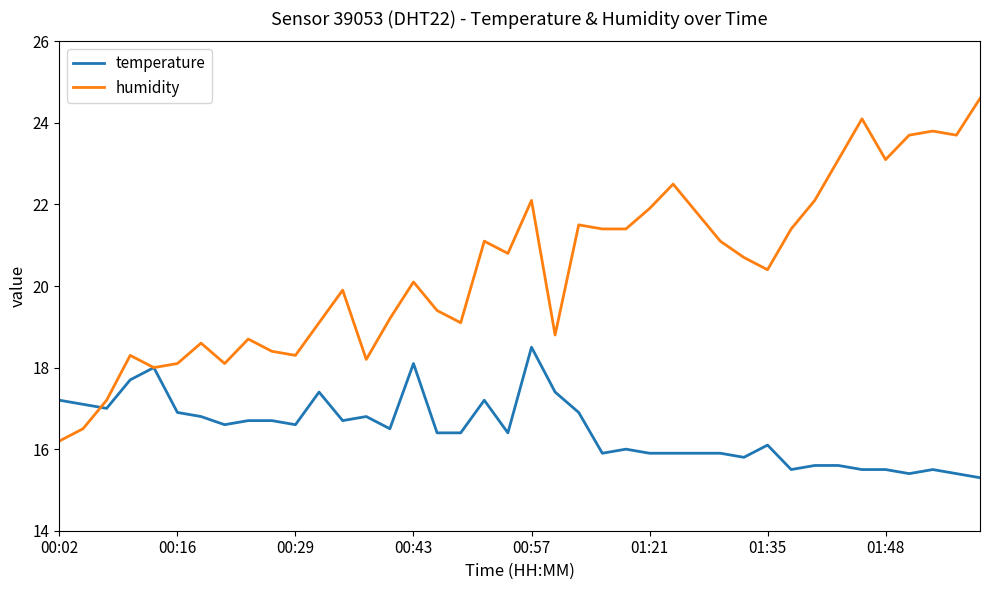

Which series has the widest spread of values?

humidity